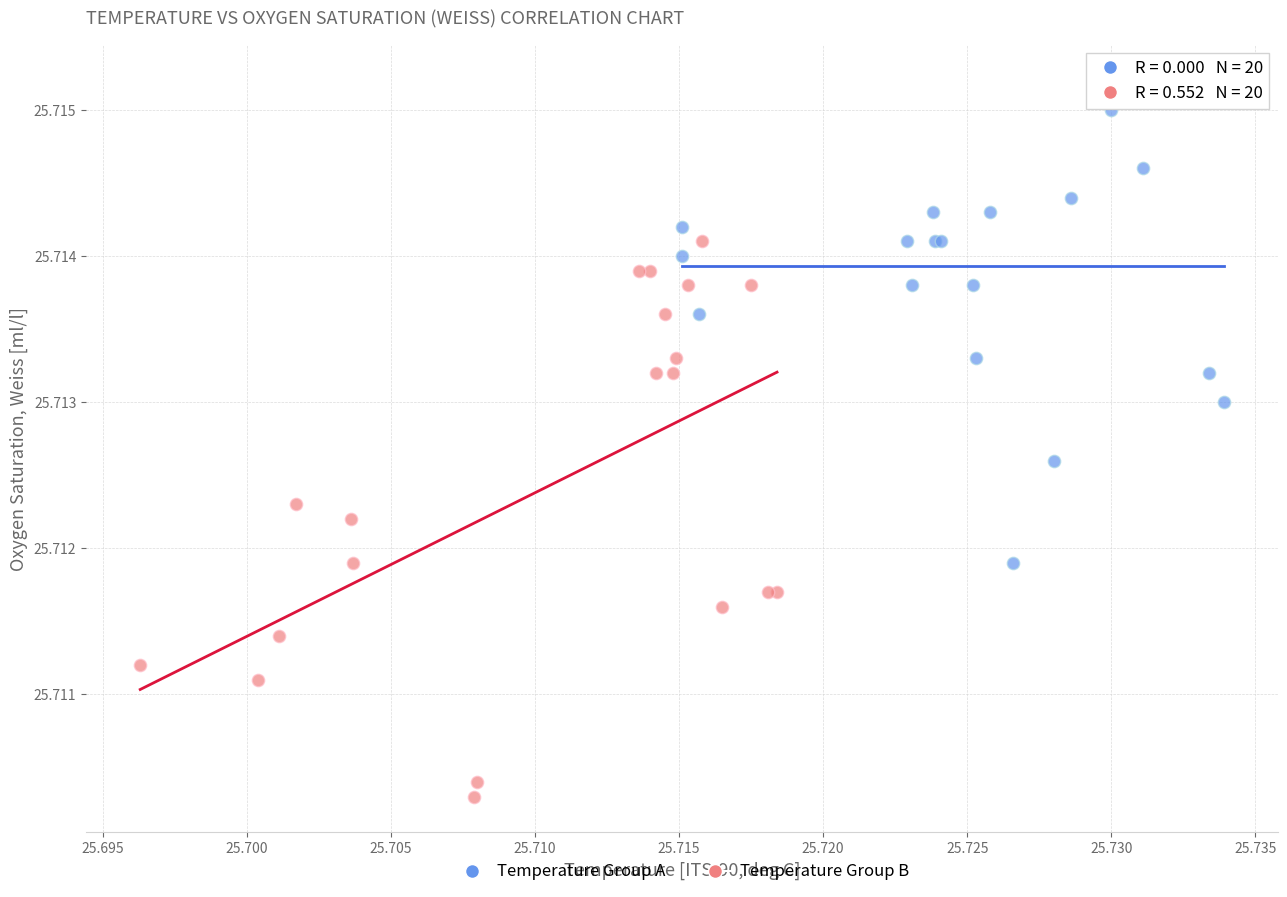

Which series reaches the minimum Y coordinate?

Temperature Group B